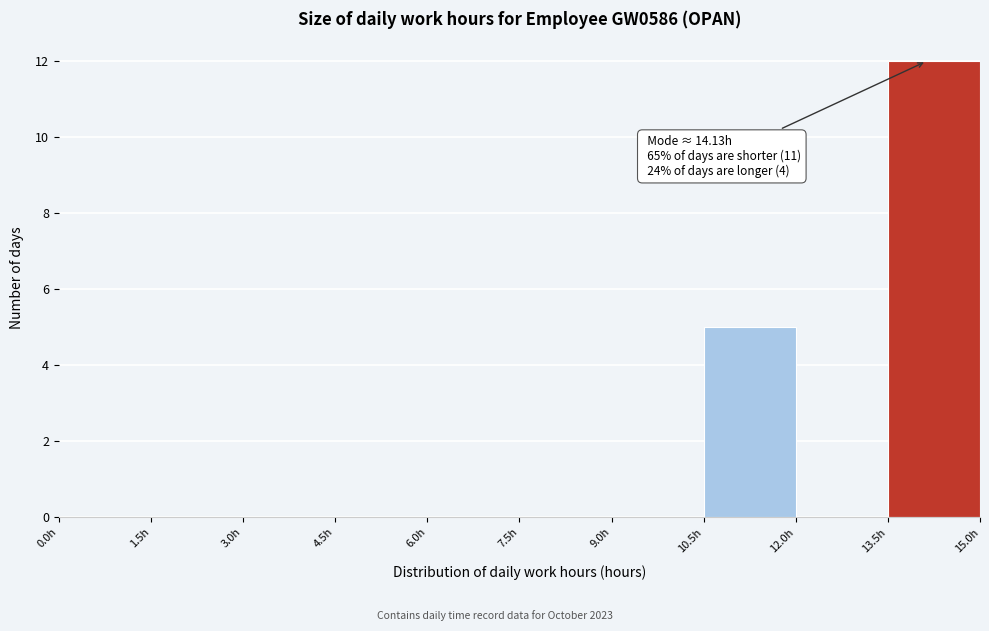

Over which range of the x-axis is the bar tallest?

13.5 to 15.0